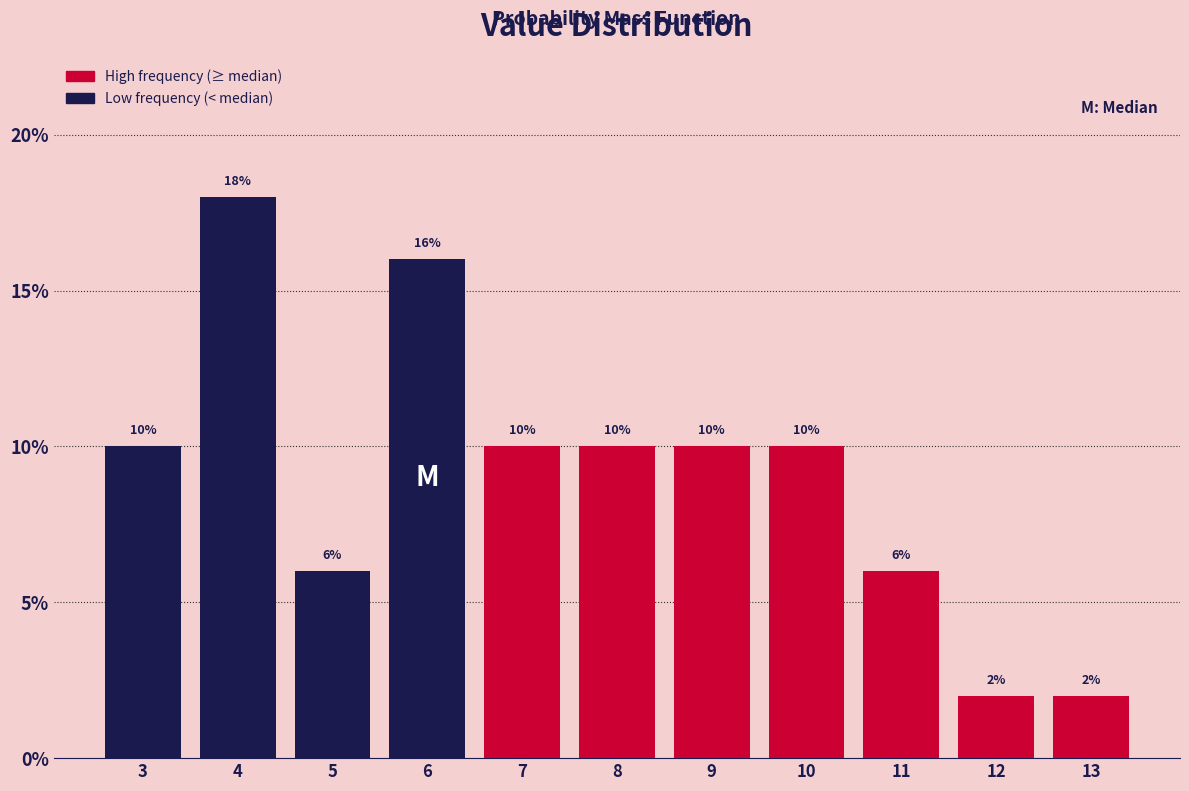

Reading left to right, list all the values displayed in this chart.

10	18	6	16	10	10	10	10	6	2	2